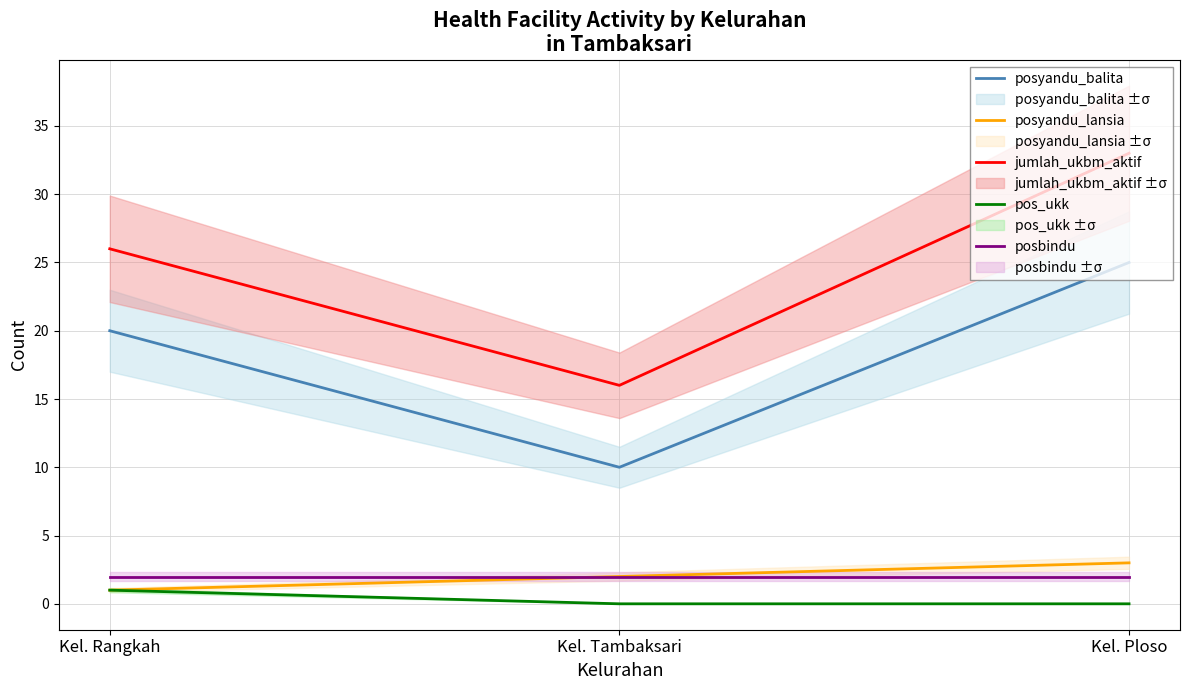

How many lines are shown in the chart?

5